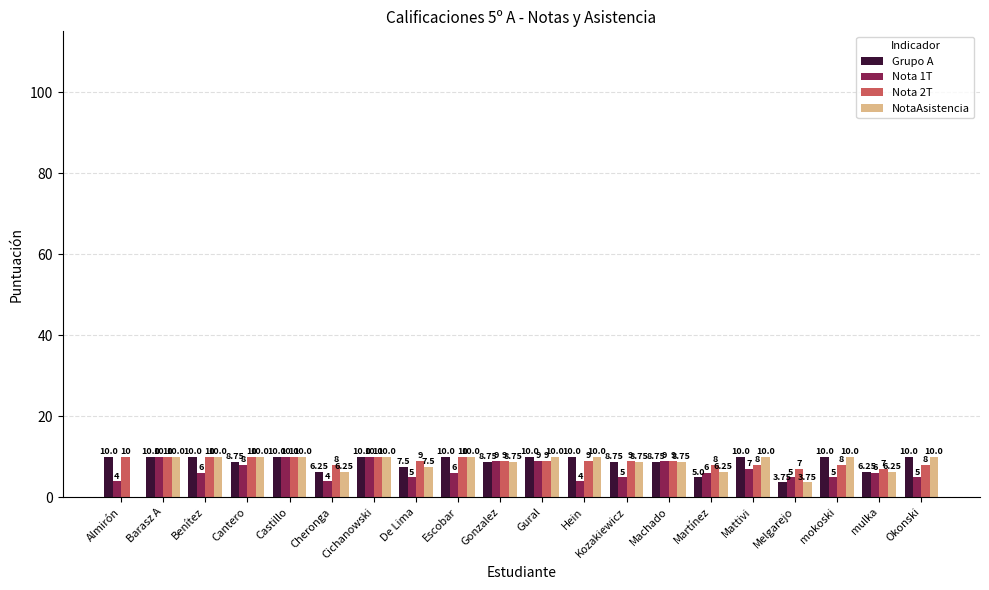

Where is Nota 1T nearest to the value 7?

Mattivi